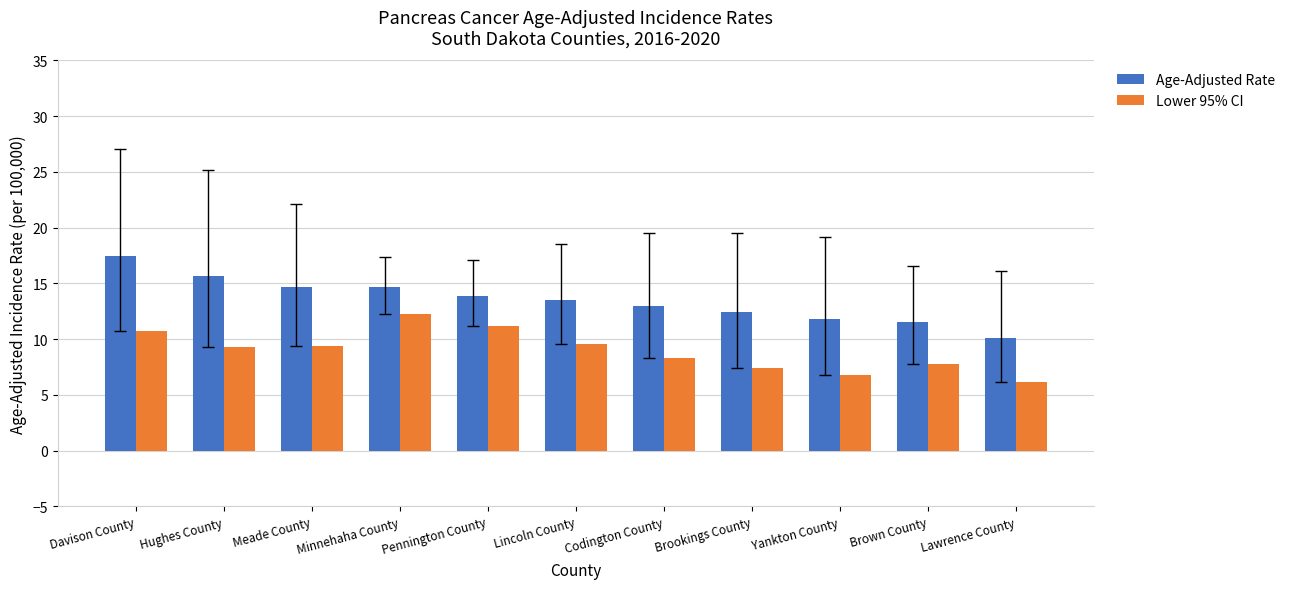

The value of Lower 95% CI at Codington County is 8.3. True or false?

True